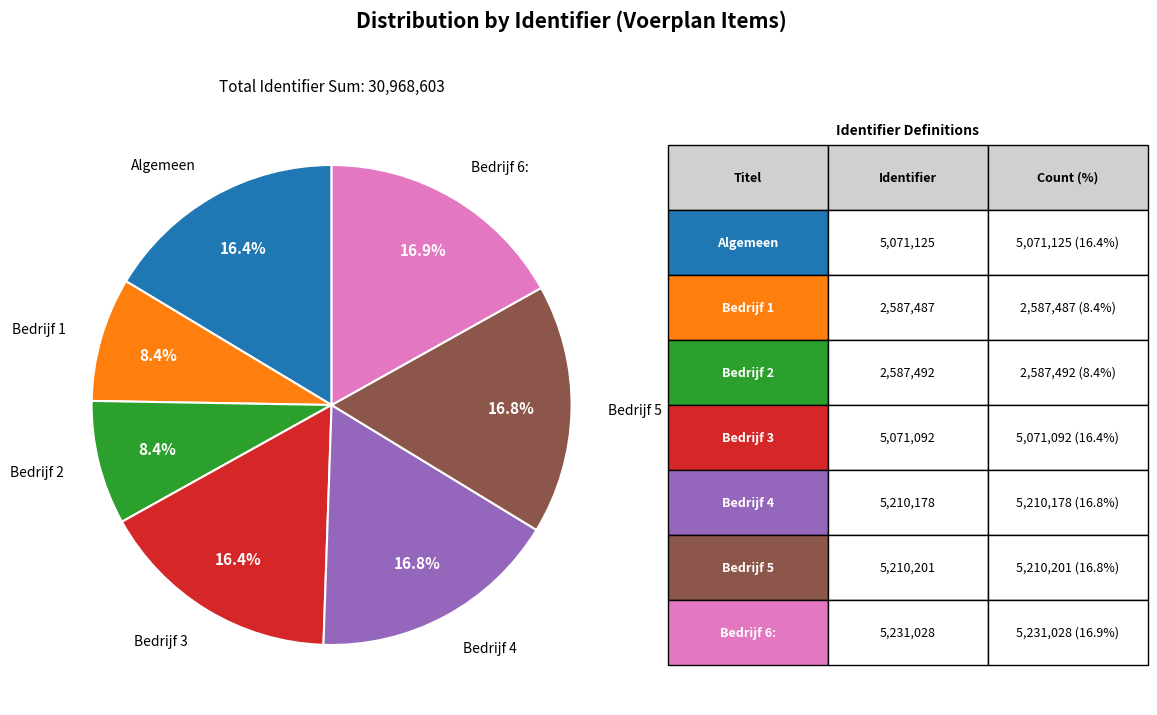

What is the ratio of the value at Bedrijf 5 to the value at Bedrijf 2?

2.0